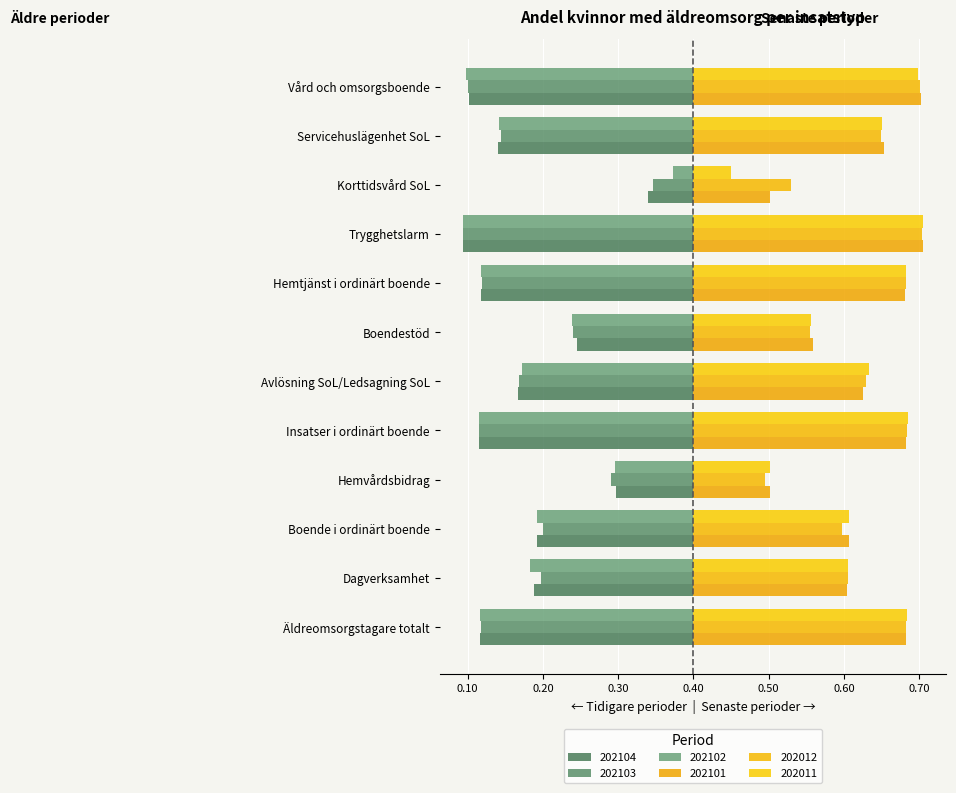

Are the bars horizontal?

Yes